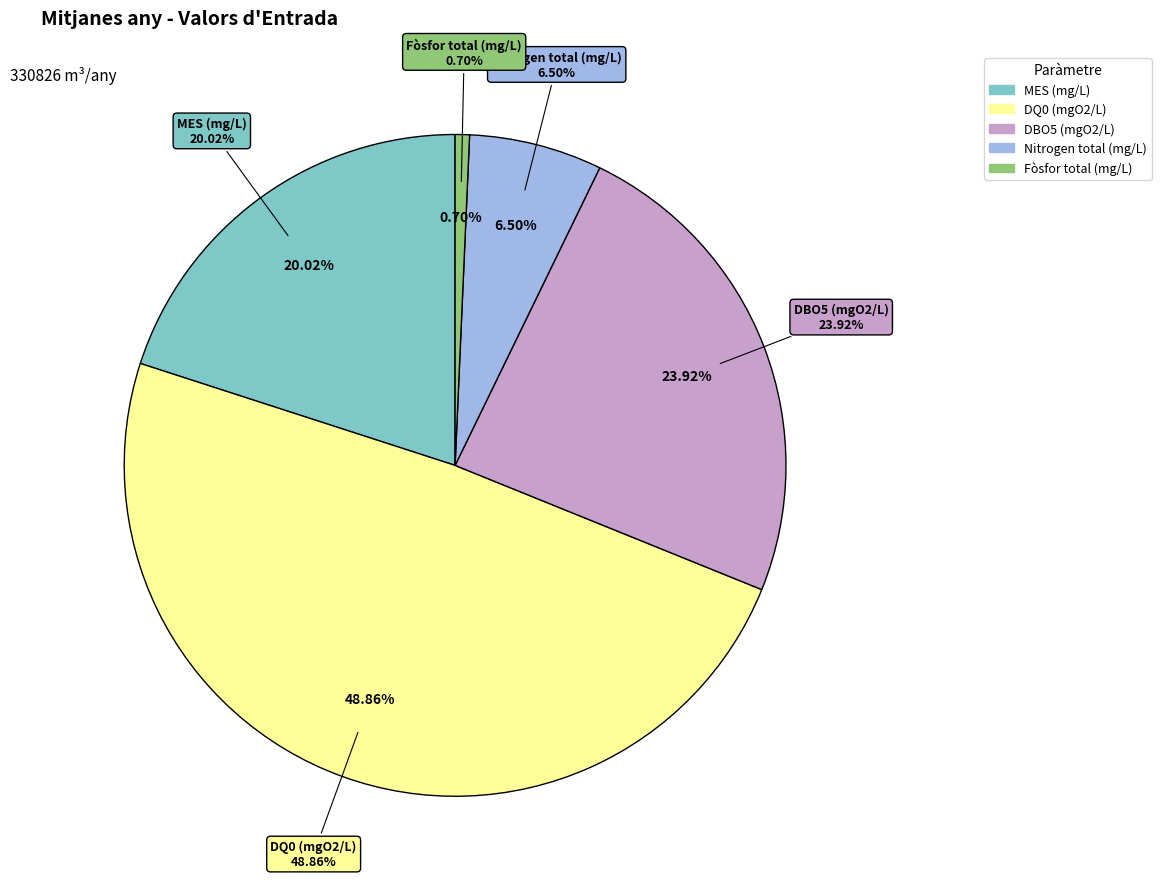

To the nearest percent, what is the difference between the largest and smallest slice percentages?

48%